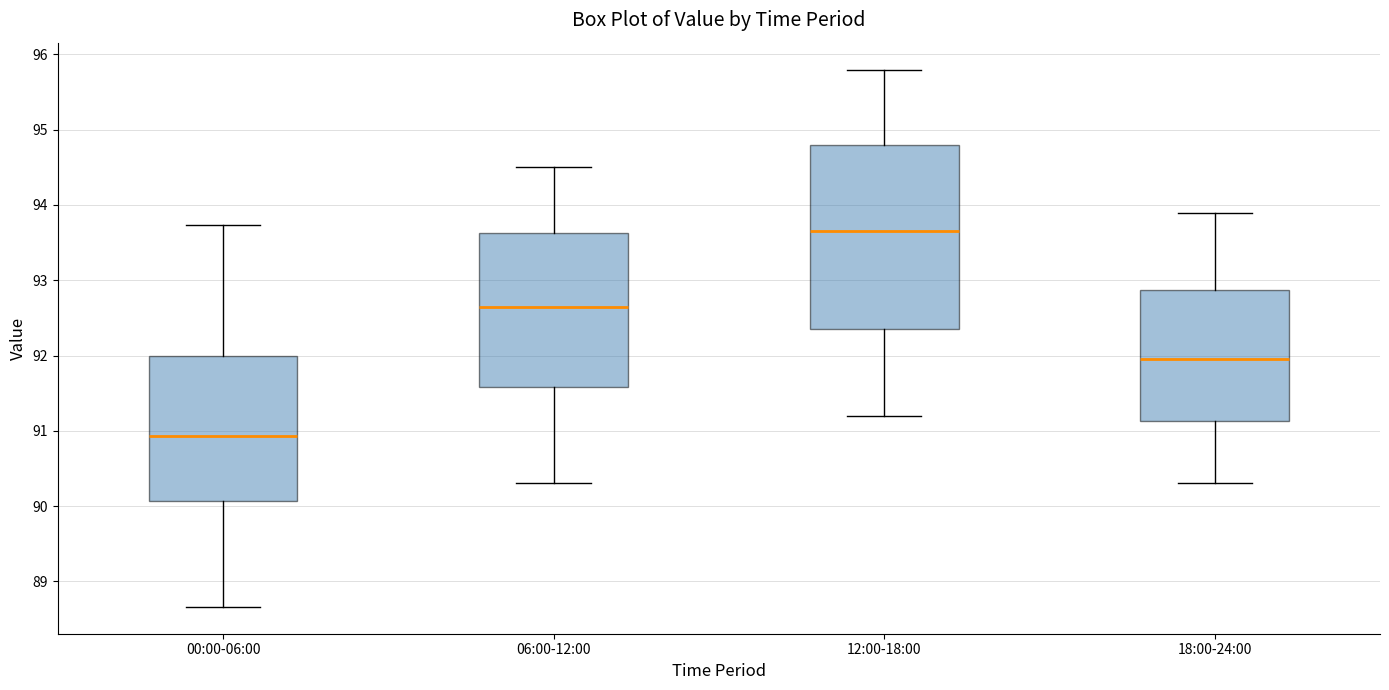

Reading left to right, read every box against the y-axis: the position of its median line, the range the box covers, and the ends of its whiskers. The values are not printed on the chart, so give them approximately, as read against the axis.

00:00-06:00: median 90.9, box 90.1 to 92.0, whiskers 88.7 to 93.7
06:00-12:00: median 92.7, box 91.6 to 93.6, whiskers 90.3 to 94.5
12:00-18:00: median 93.7, box 92.4 to 94.8, whiskers 91.2 to 95.8
18:00-24:00: median 92.0, box 91.1 to 92.9, whiskers 90.3 to 93.9